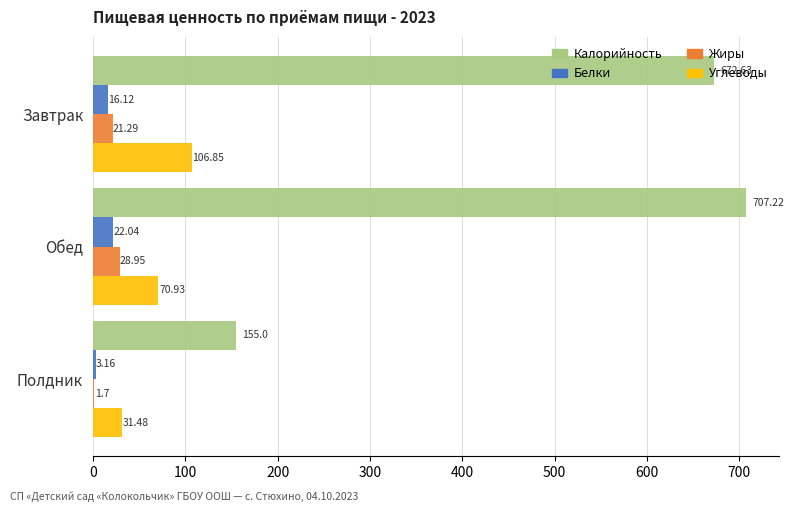

At which label does Белки reach its peak?

Обед